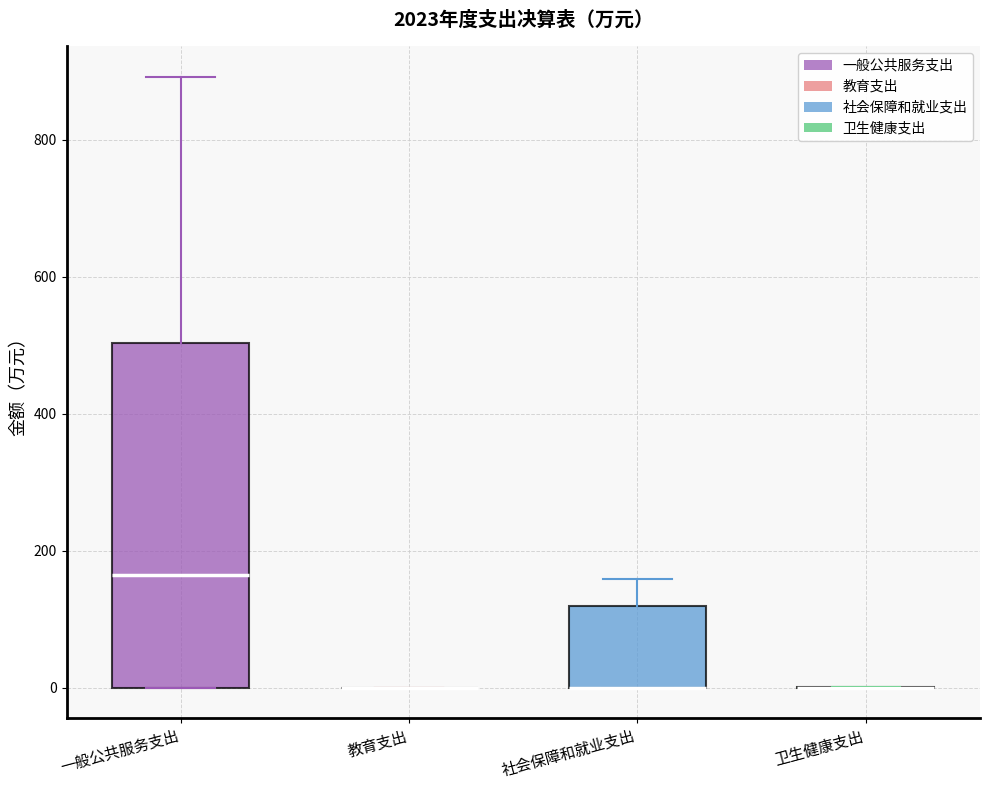

Reading left to right, read every box against the y-axis: the position of its median line, the range the box covers, and the ends of its whiskers. The values are not printed on the chart, so give them approximately, as read against the axis.

一般公共服务支出: median 160, box 0 to 500, whiskers 0 to 900
教育支出: box collapsed to a line at 0, whiskers 0 to 0
社会保障和就业支出: median 0 (drawn on the box's lower edge), box 0 to 120, whiskers 0 to 160
卫生健康支出: box collapsed to a line at 0, whiskers 0 to 0